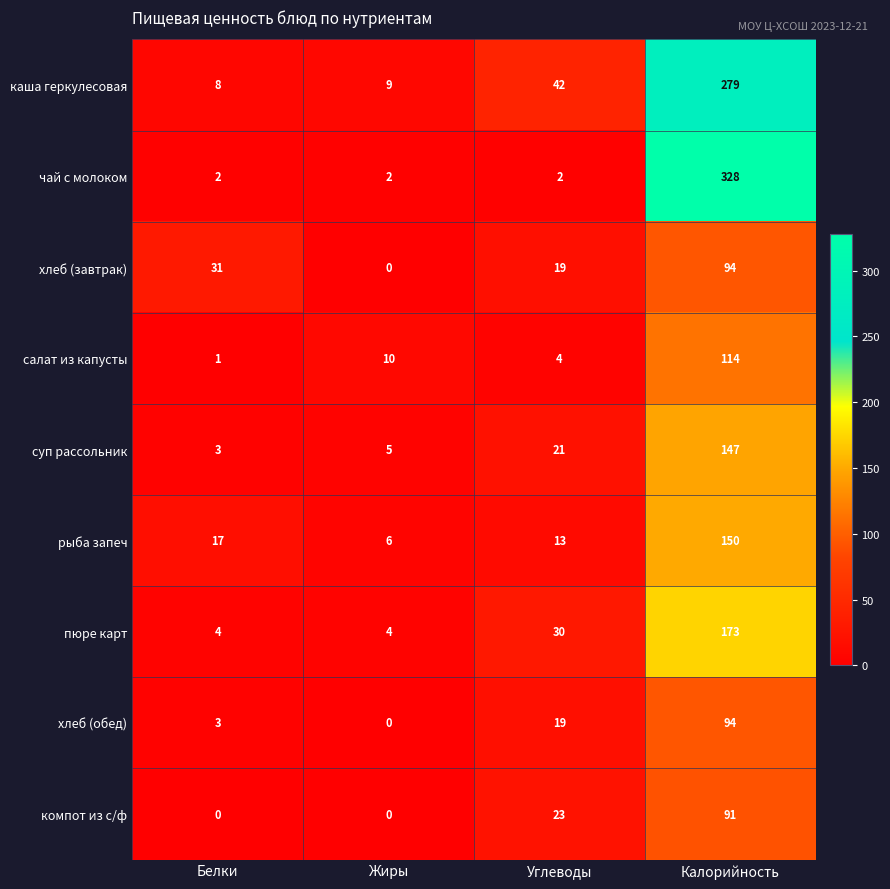

At which label is салат из капусты closest to 57?

Жиры